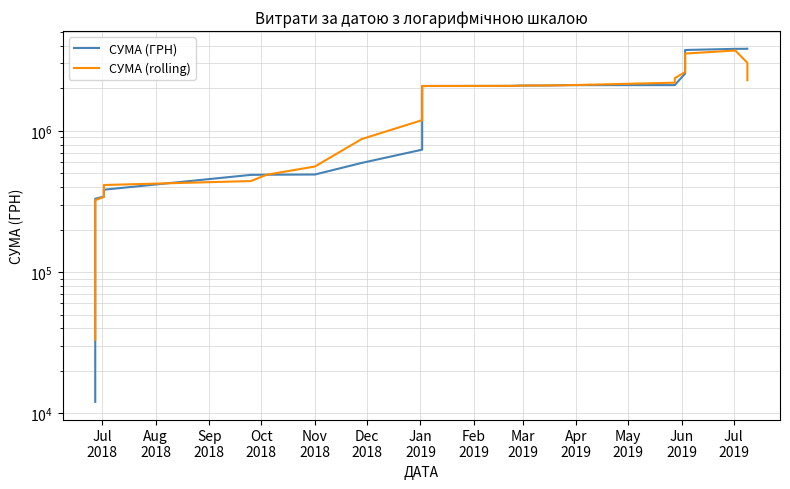

After their last crossing, which series has the higher values: СУМА (ГРН) or СУМА (rolling)?

СУМА (ГРН)